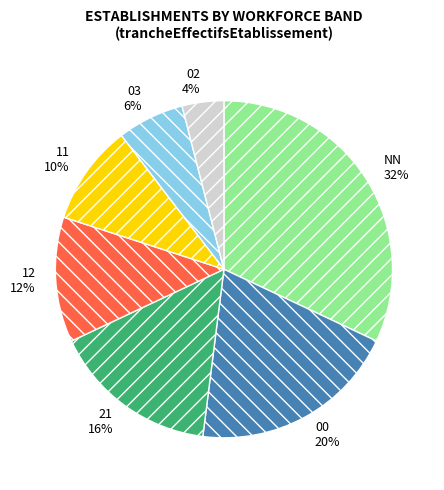

Is NN the majority of the pie?

No